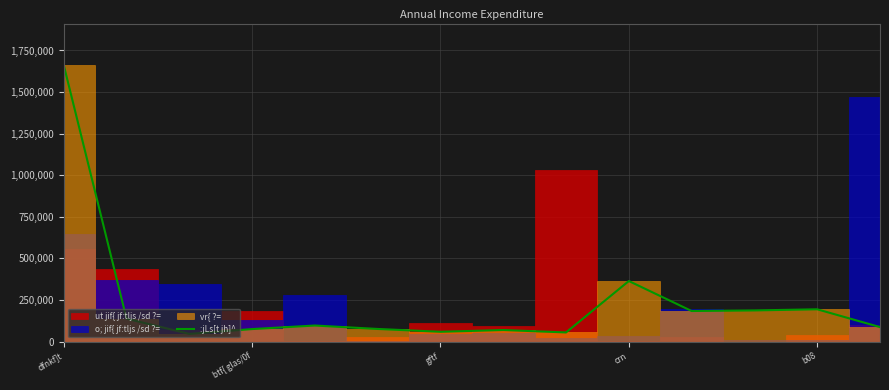

Where is :jLs[t jh]^ nearest to the value 854228?

crn